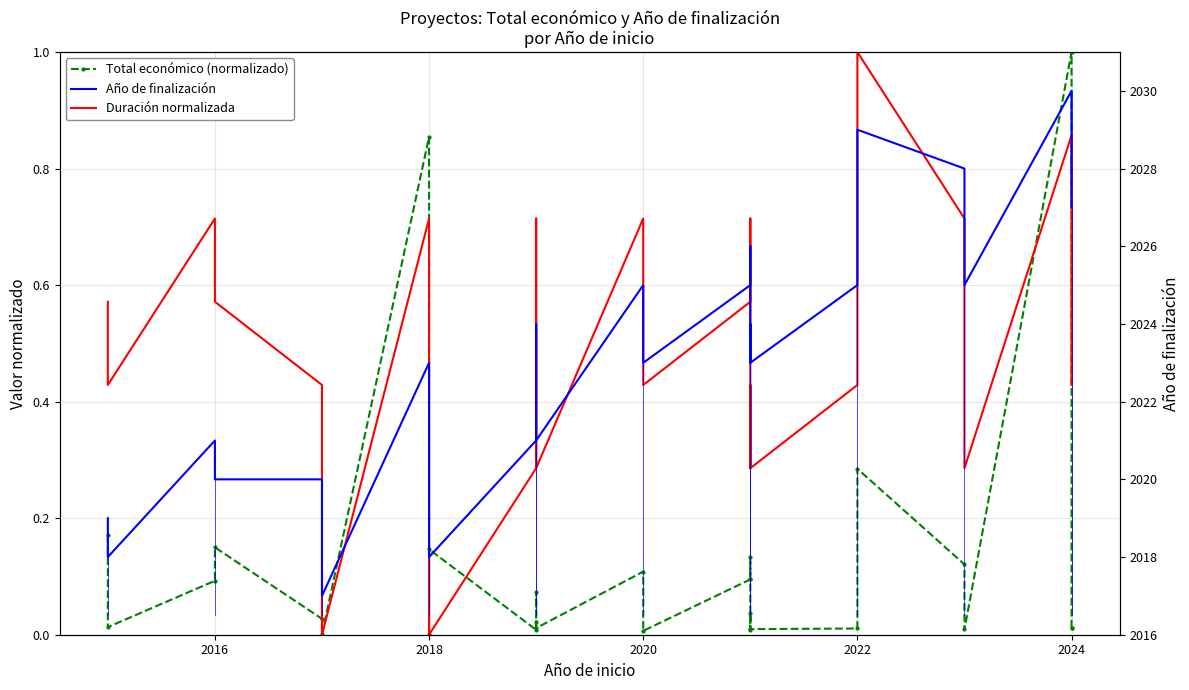

What are all the series names shown in the legend?

Total económico (normalizado), Duración normalizada, Año de finalización